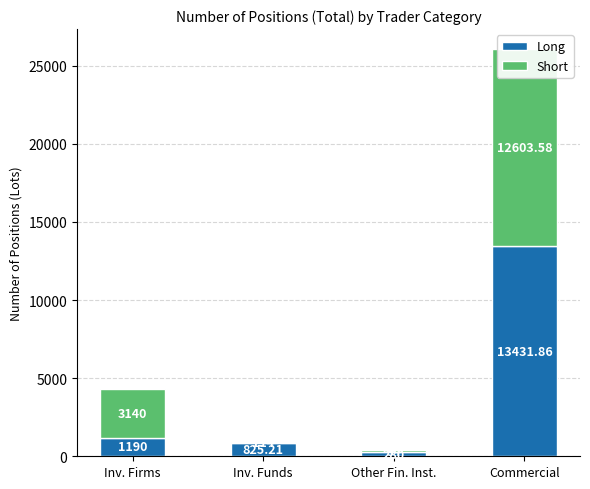

How many values in the Short series are below 3140?

2